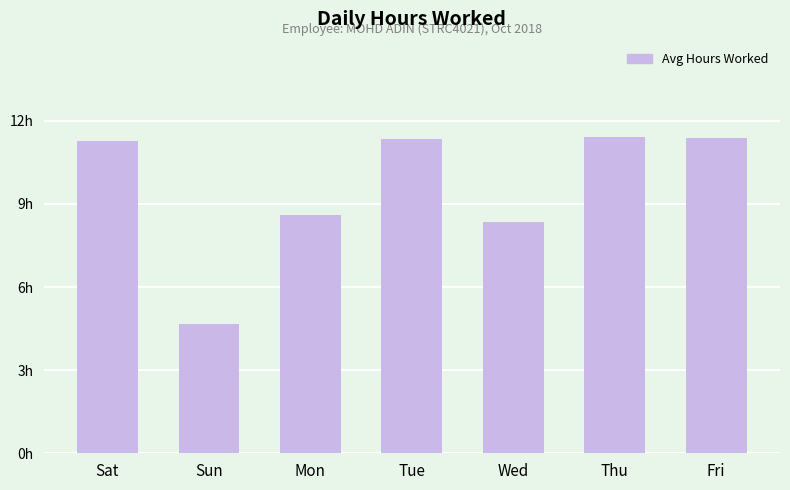

Approximately how many times larger is the value at Tue compared to Wed?

1.4